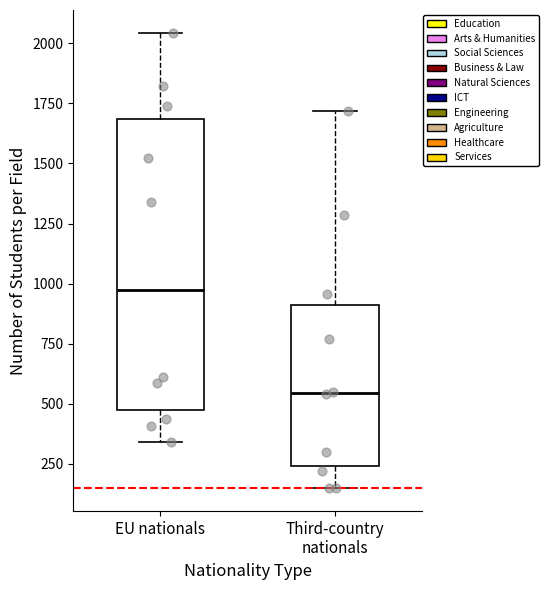

Which box's median line is the lowest?

Third-country nationals